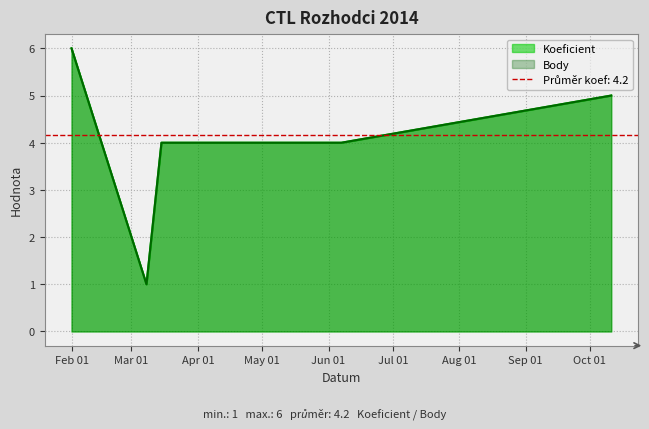

What is the difference between the maximum and minimum values in the Body series?

5